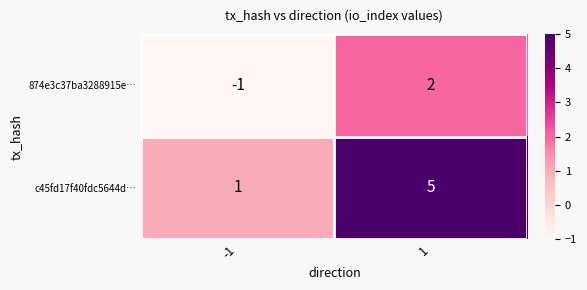

Which series has the largest total across all categories?

c45fd17f40fdc5644d…